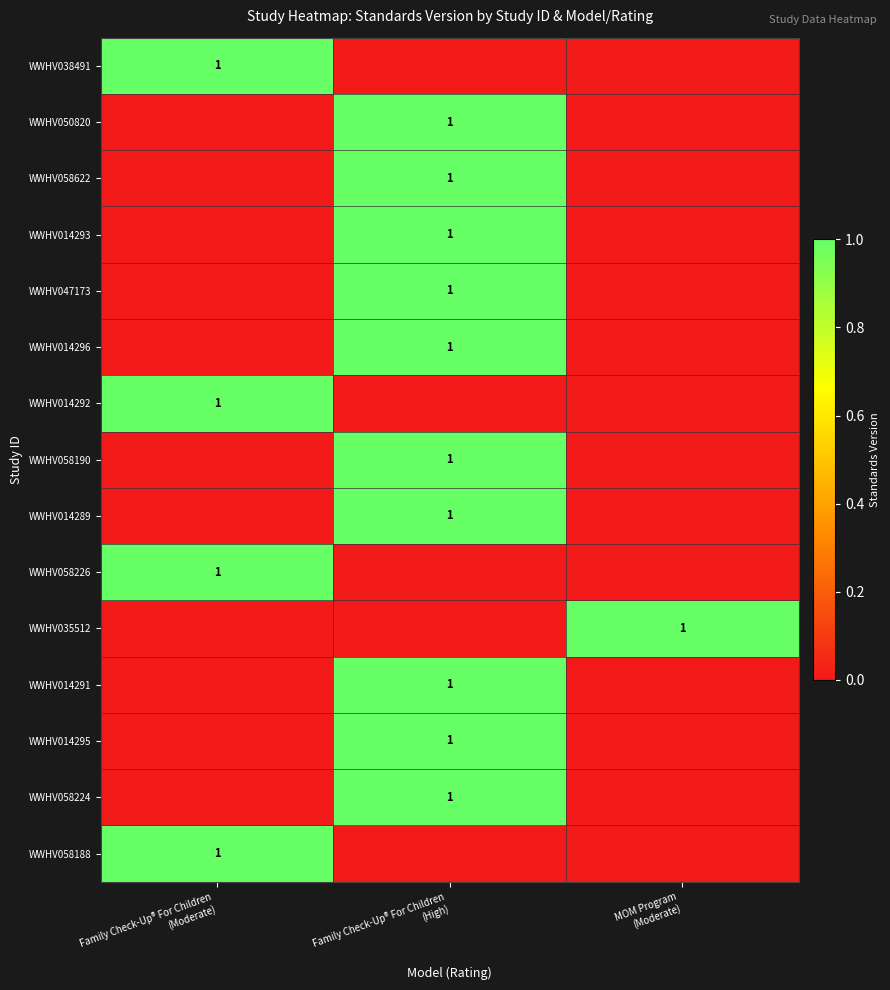

List the labels in order of WWHV014289 value, smallest first.

Family Check-Up® For Children (Moderate), MOM Program (Moderate), Family Check-Up® For Children (High)